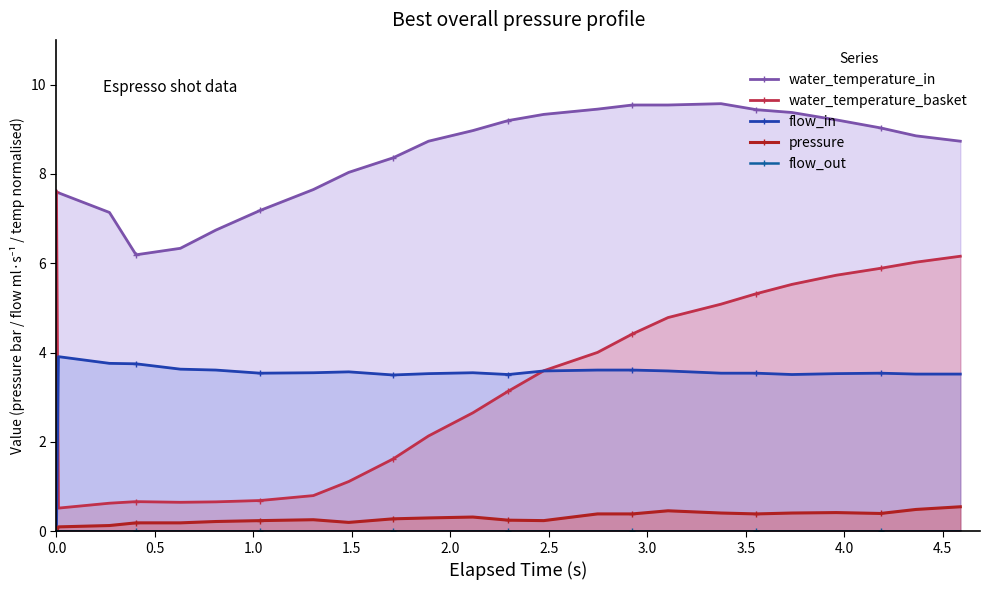

Rank the series by their maximum value, from highest to lowest.

water_temperature_in, water_temperature_basket, flow_in, pressure, flow_out